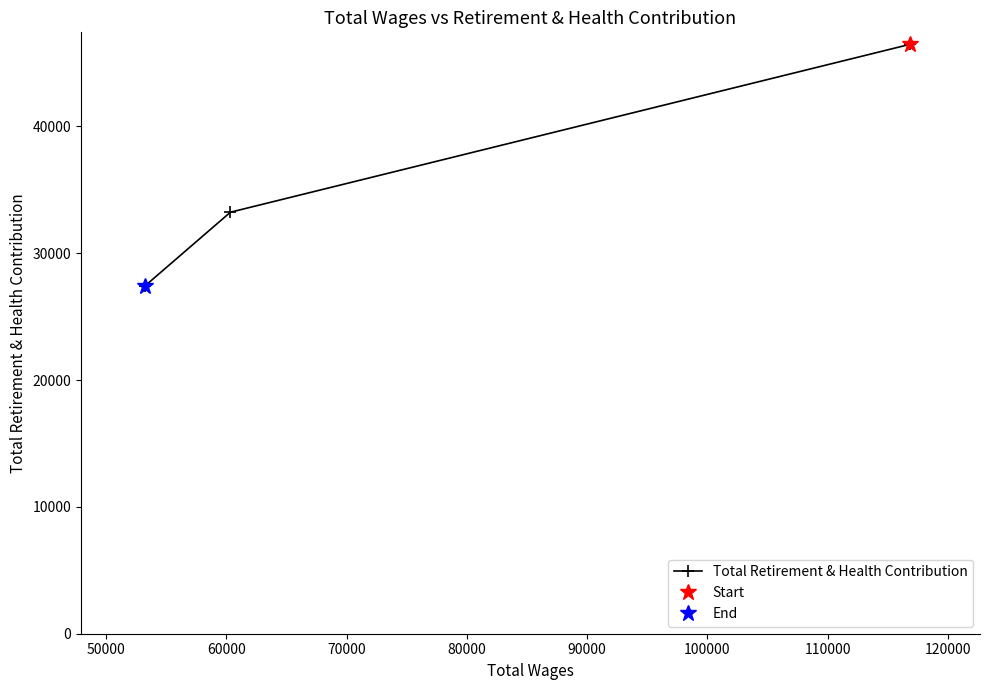

What is the value of the 3rd point from the left?

27435